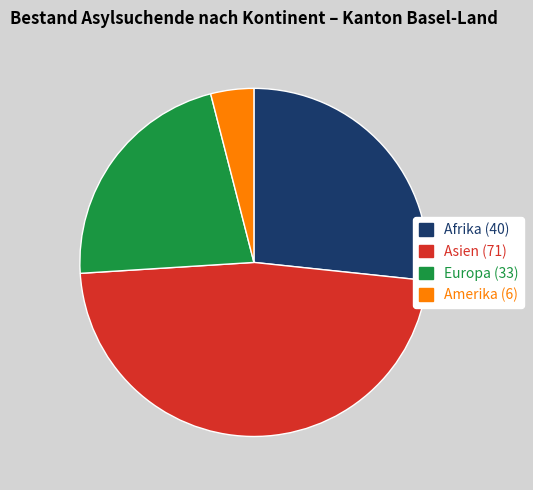

How many slices are in this pie chart?

4